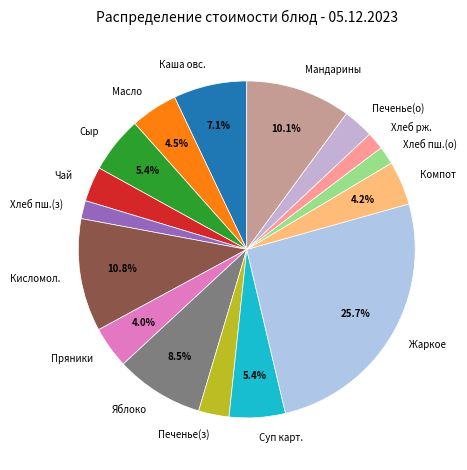

What is the ratio of the value at Каша овс. to the value at Жаркое?

0.3